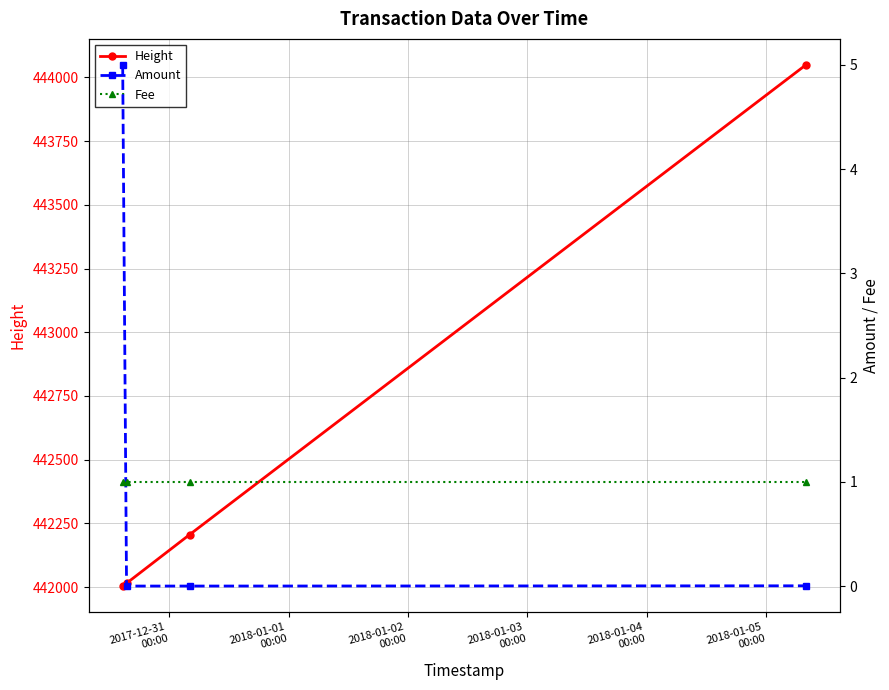

What are all the series names shown in the legend?

Height, Amount, Fee